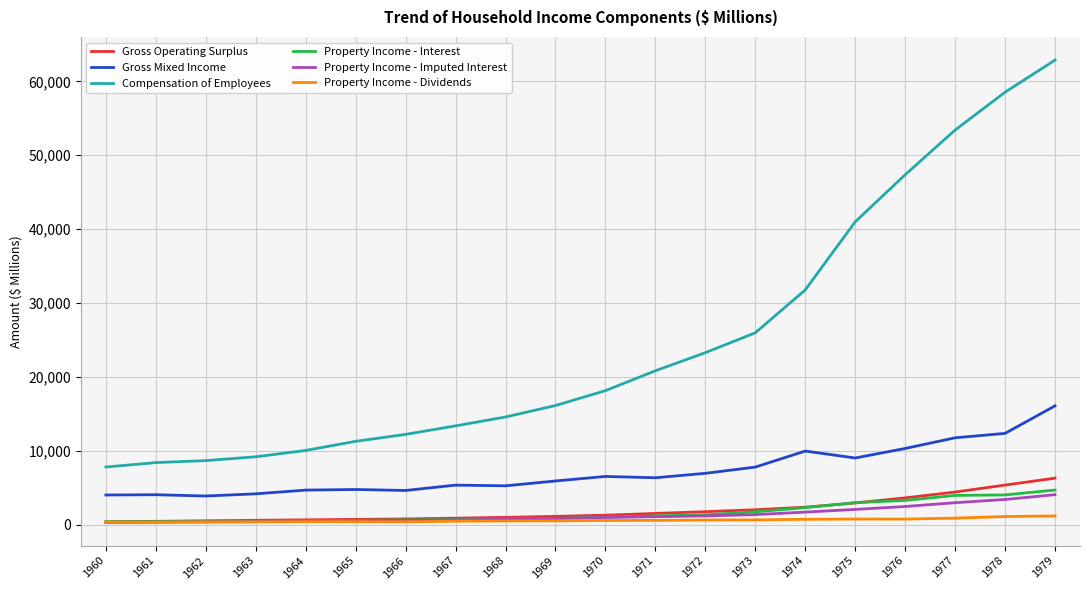

Which label corresponds to the largest value in the chart?

1979